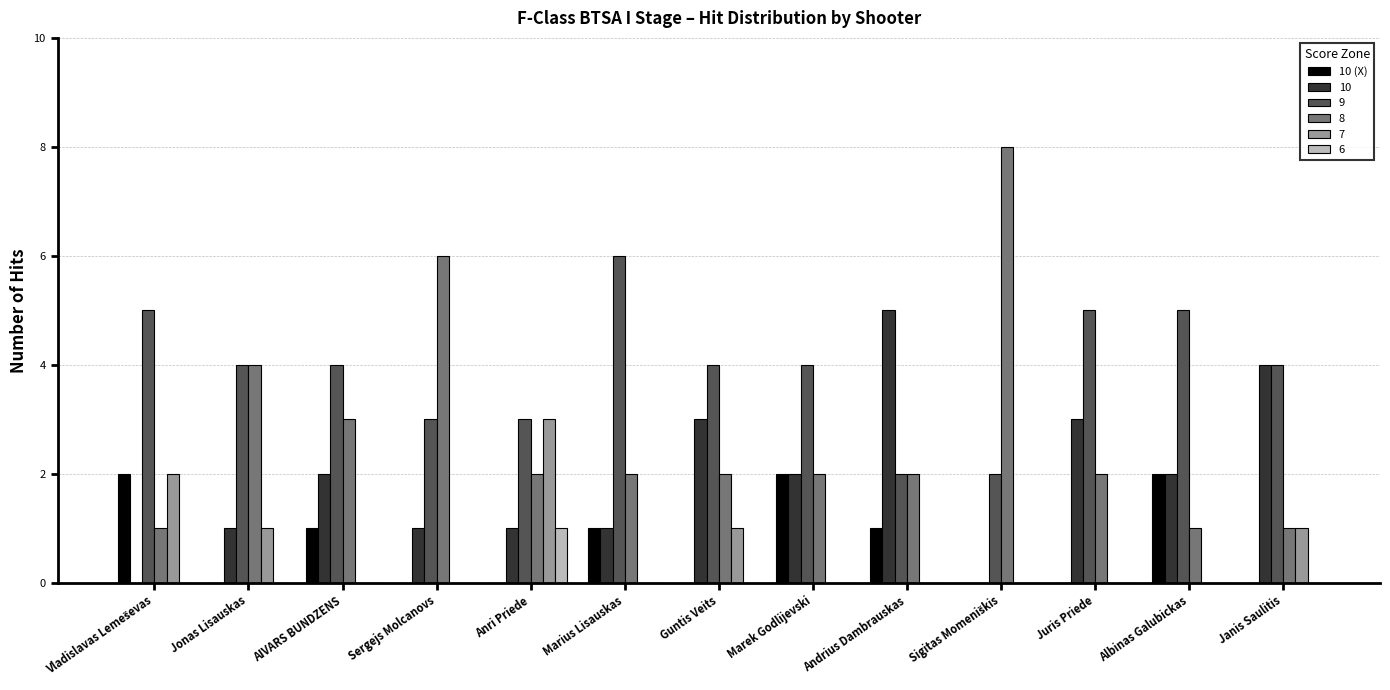

How many categories are shown in the chart?

13